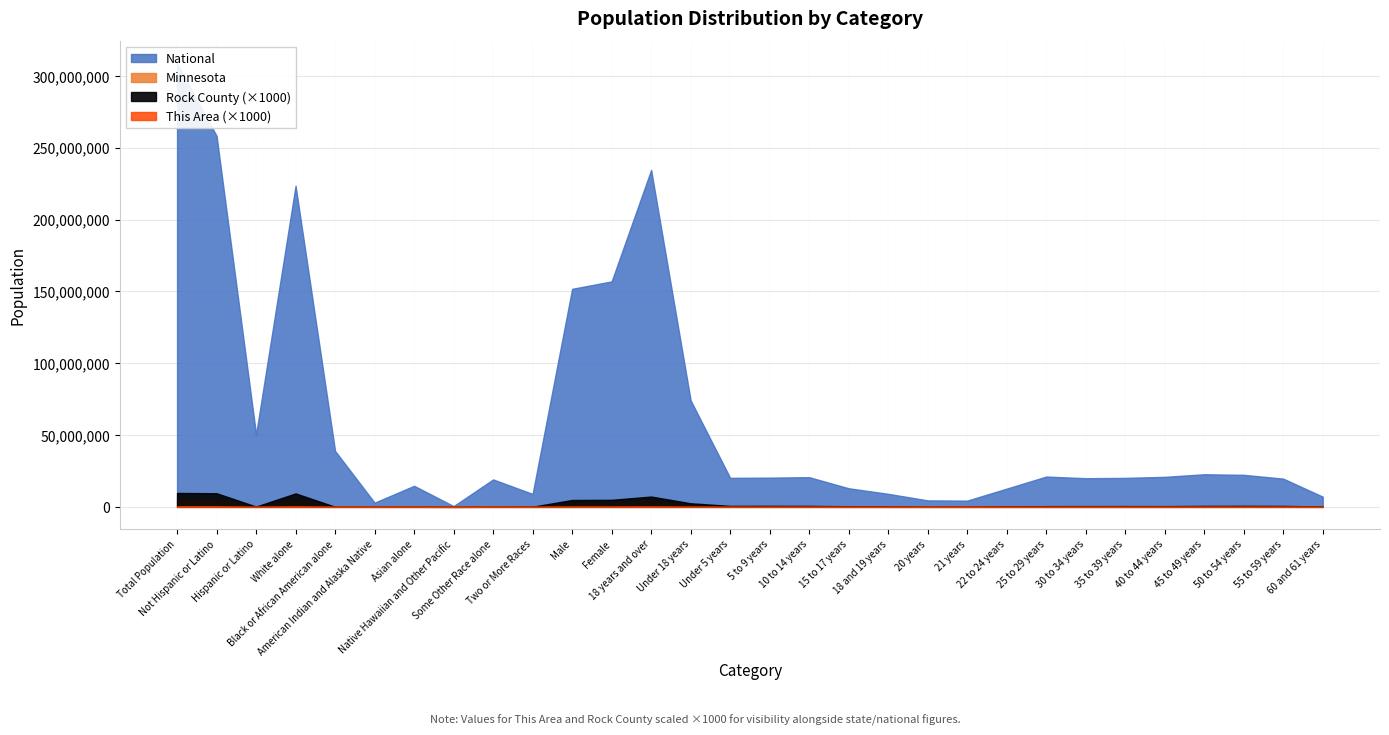

What is the label of the 6th point from the left?

American Indian and Alaska Native